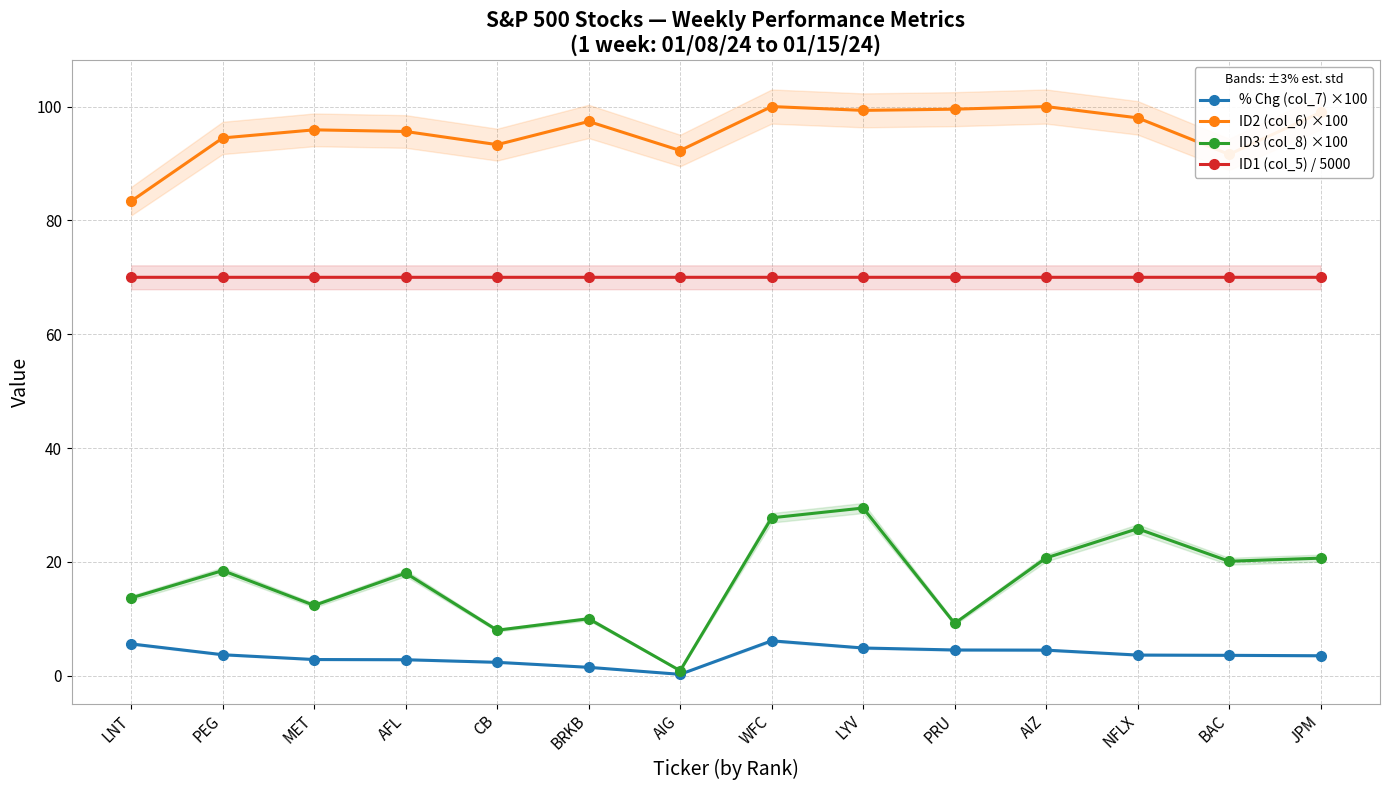

The value of ID1 (col_5) / 5000 at CB is 43.4. True or false?

False